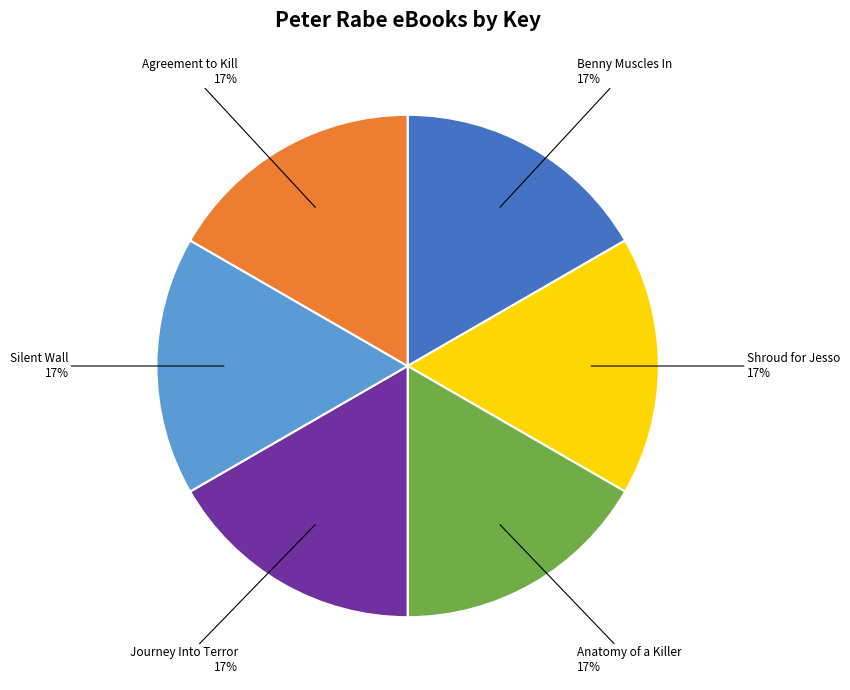

Is the sum of Journey Into Terror and Benny Muscles In greater than half?

No